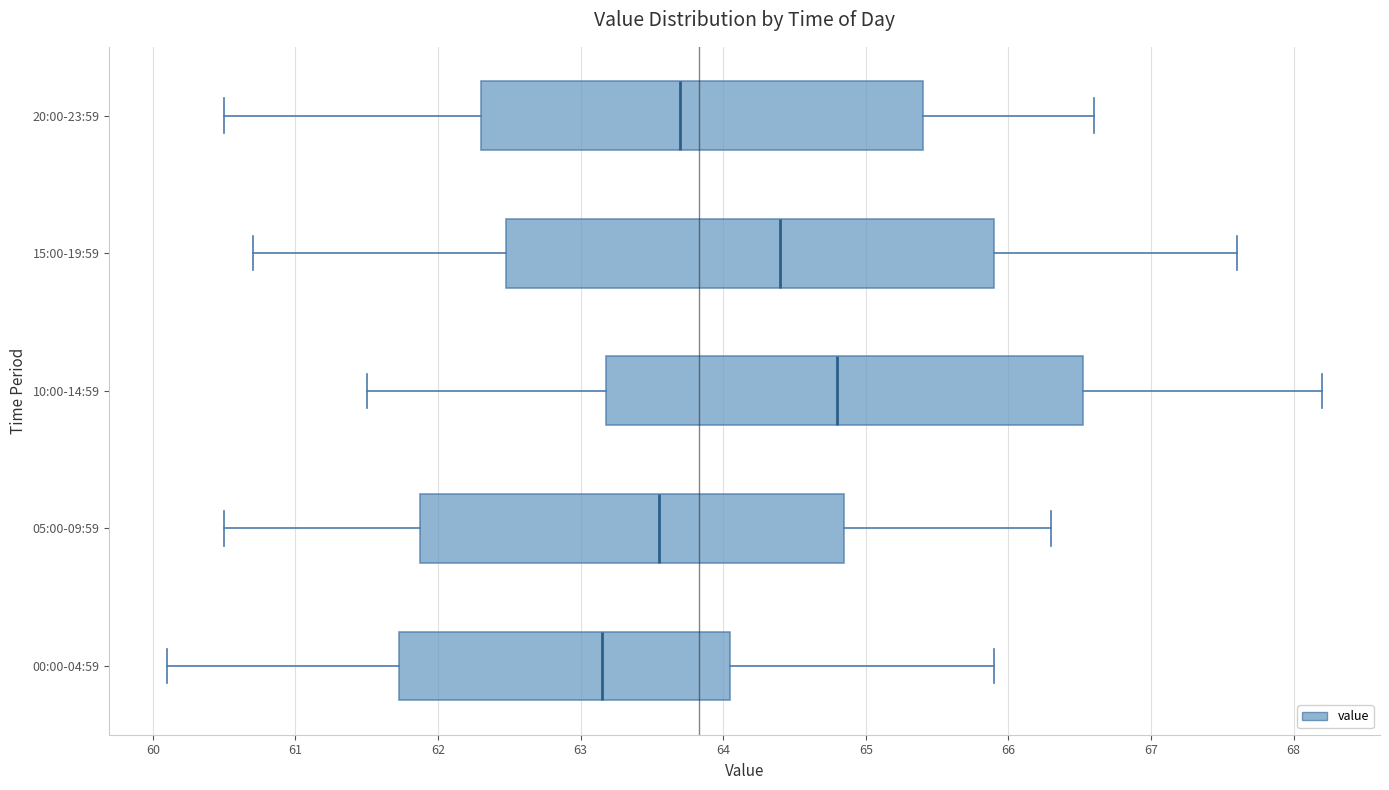

Reading bottom to top, read every box against the x-axis: the position of its median line, the range the box covers, and the ends of its whiskers. The values are not printed on the chart, so give them approximately, as read against the axis.

00:00-04:59: median 63.2, box 61.7 to 64.1, whiskers 60.1 to 65.9
05:00-09:59: median 63.6, box 61.9 to 64.9, whiskers 60.5 to 66.3
10:00-14:59: median 64.8, box 63.2 to 66.5, whiskers 61.5 to 68.2
15:00-19:59: median 64.4, box 62.5 to 65.9, whiskers 60.7 to 67.6
20:00-23:59: median 63.7, box 62.3 to 65.4, whiskers 60.5 to 66.6